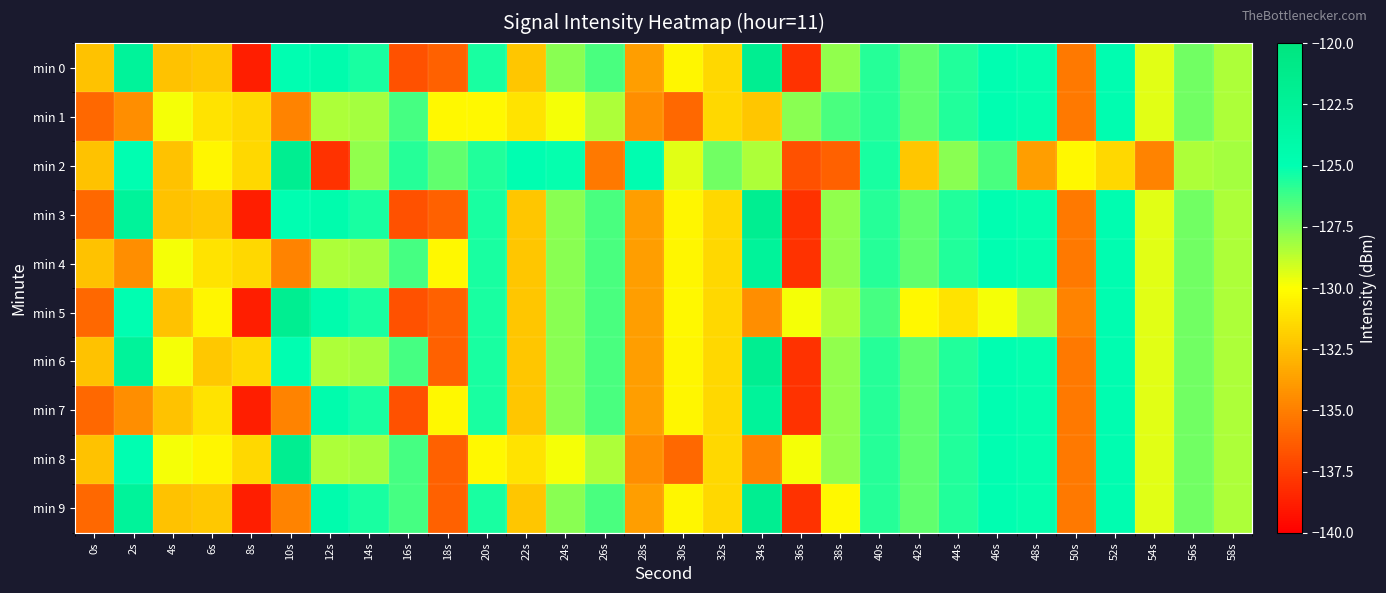

Between 36s and 8s, which is larger?

36s